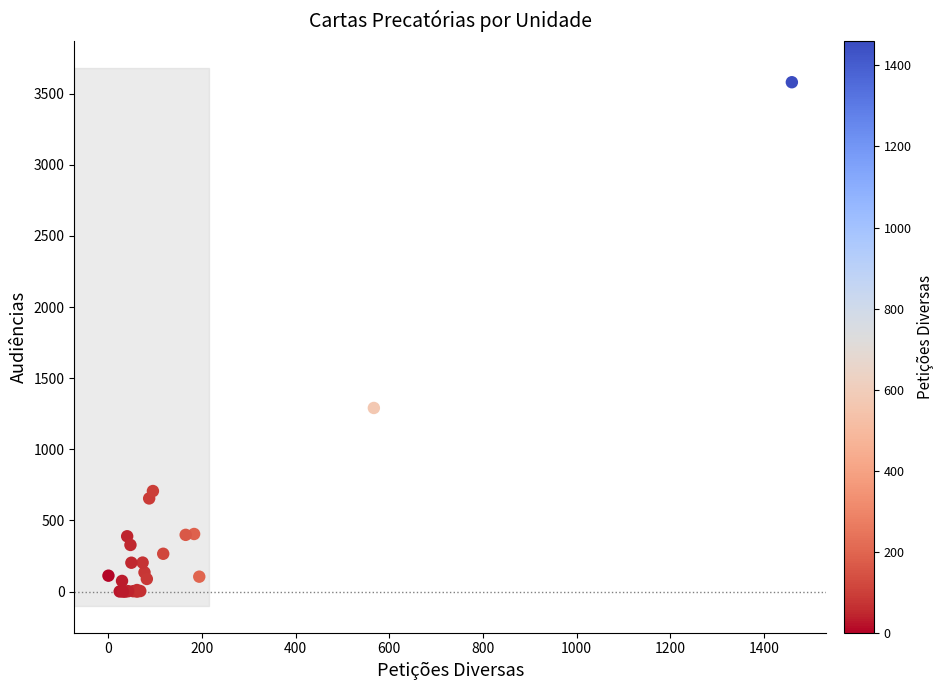

What Y value in the scatter plot is closest to 1790?

1291